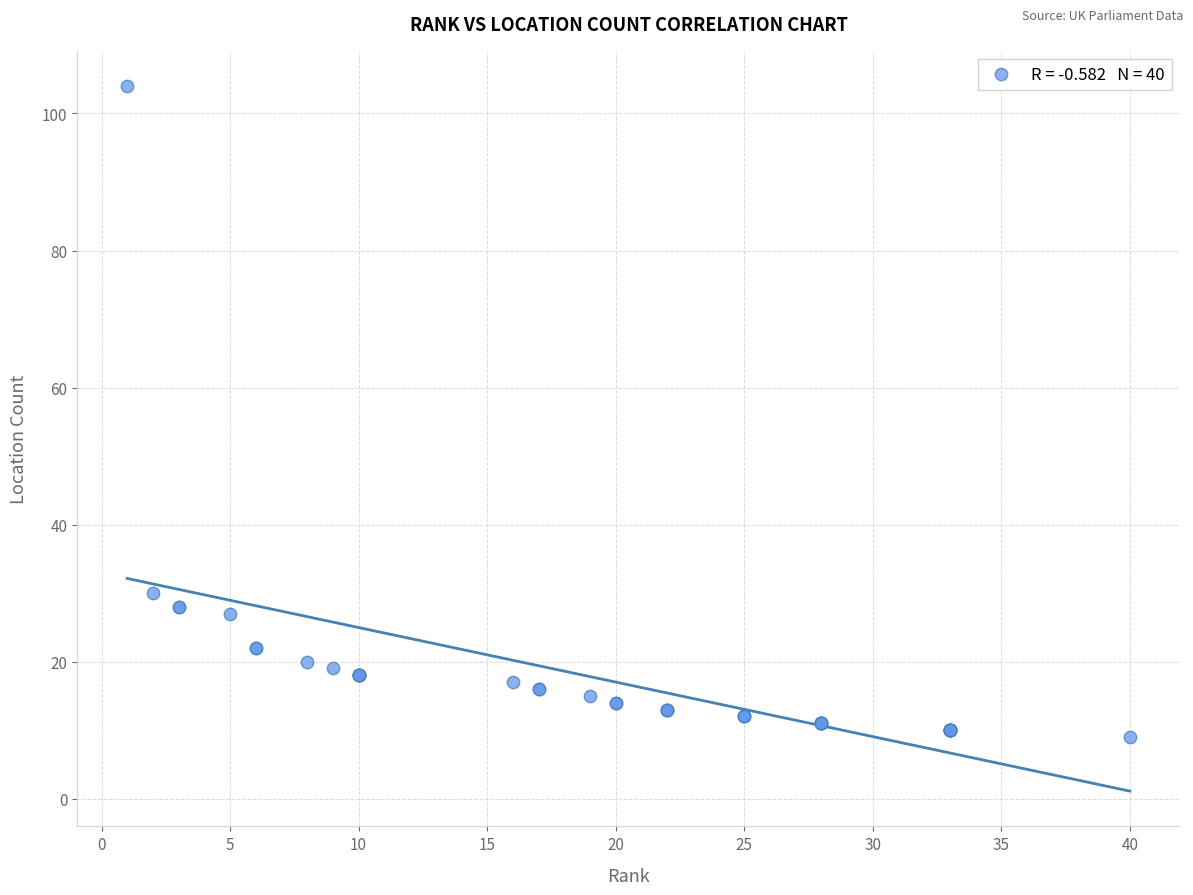

What Y value in the scatter plot is closest to 56?

30